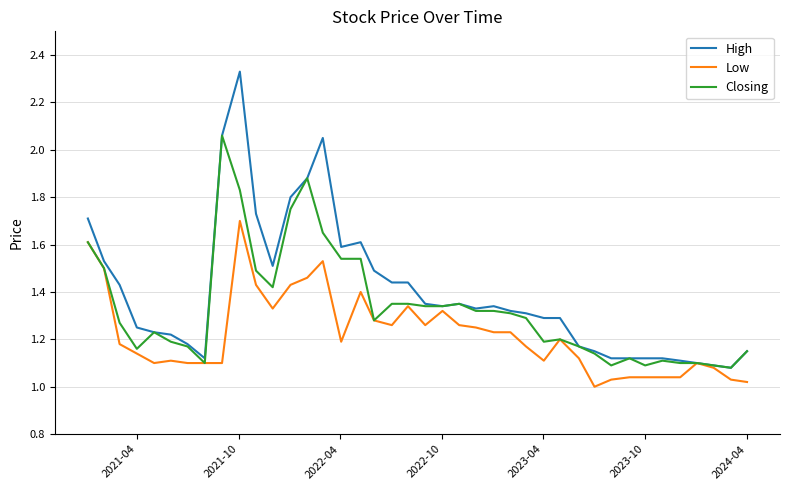

Is this an area chart (filled region under the line)?

No